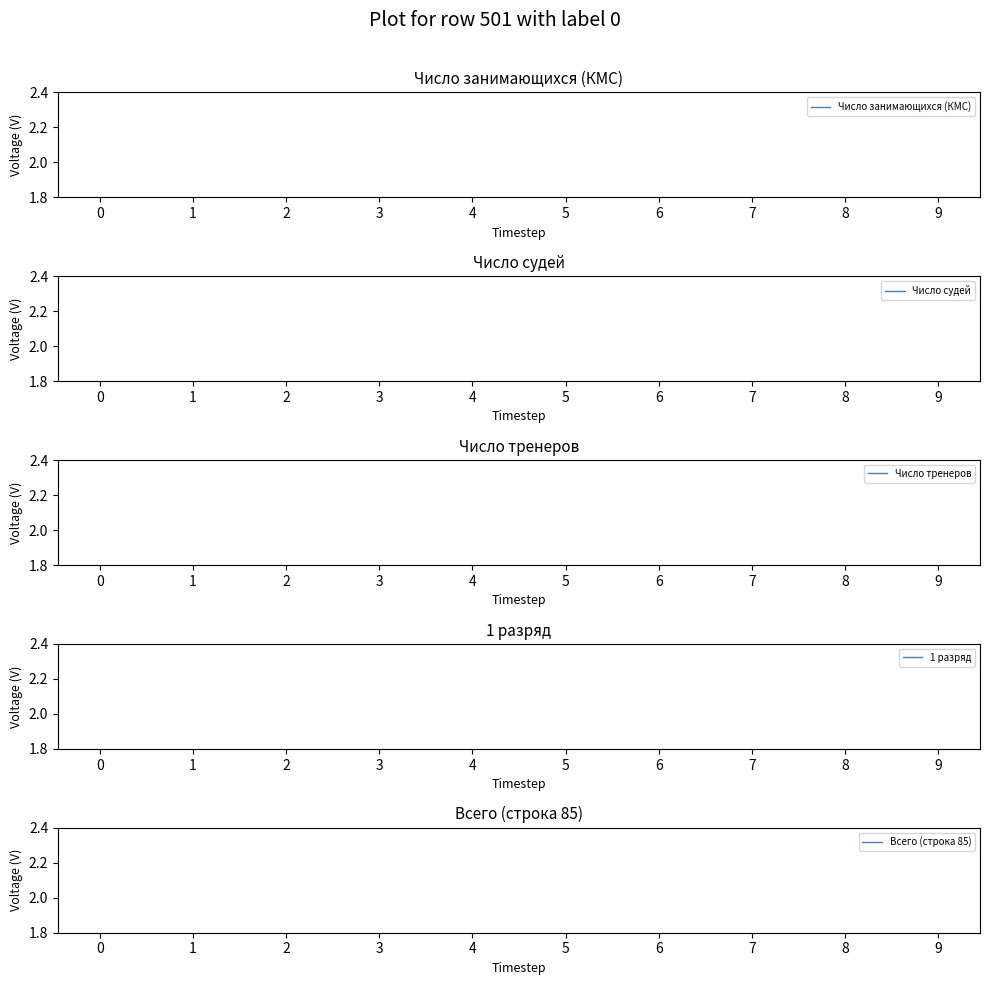

Does the chart have visible grid lines?

No